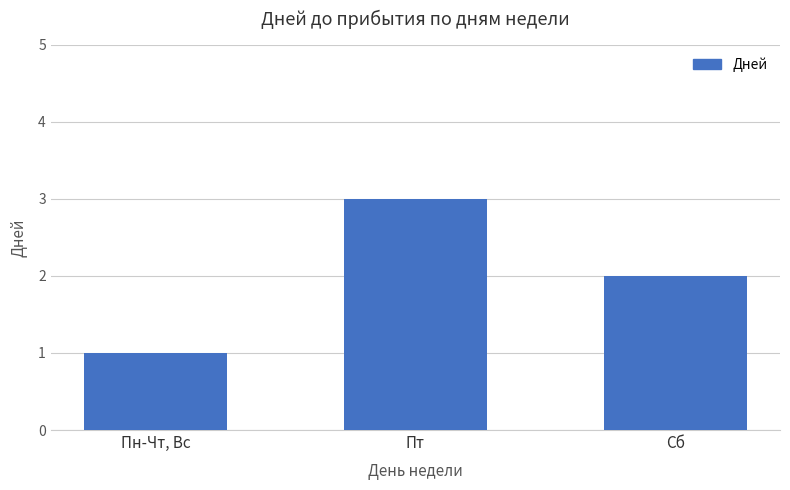

Reading right to left, extract all data points from this chart.

Сб=2	Пт=3	Пн-Чт, Вс=1